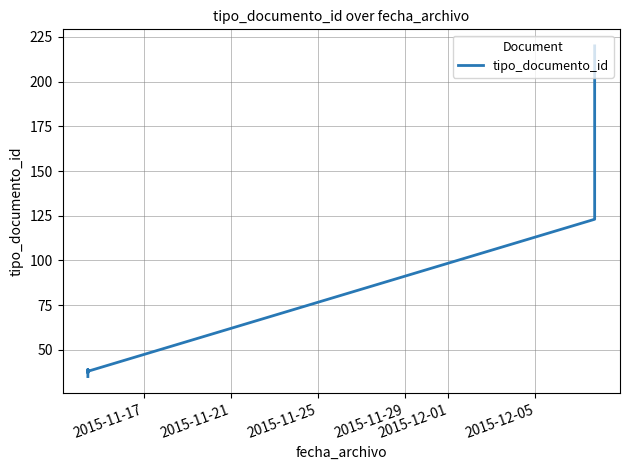

What is the smallest value displayed?

35